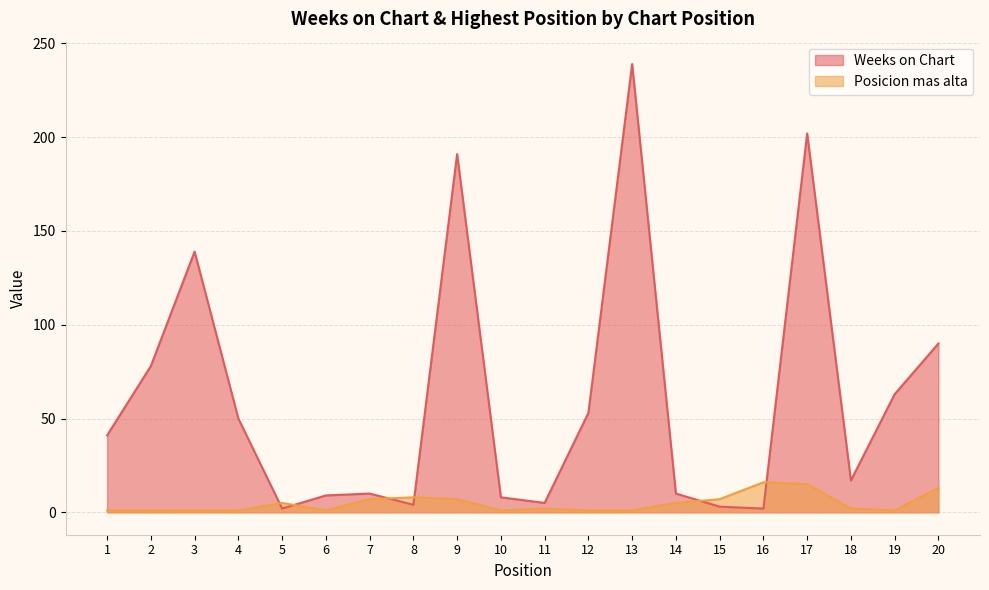

At 9, list the series in order from smallest to largest.

Posicion mas alta, Weeks on Chart